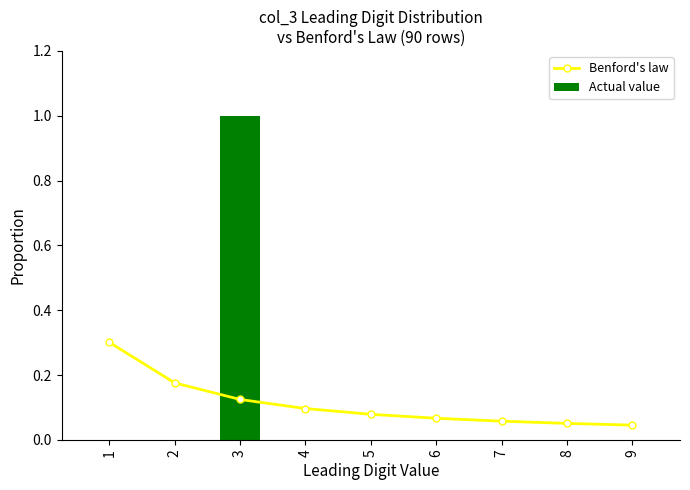

Rank the series at 8 from highest to lowest value.

Benford's law, Actual value